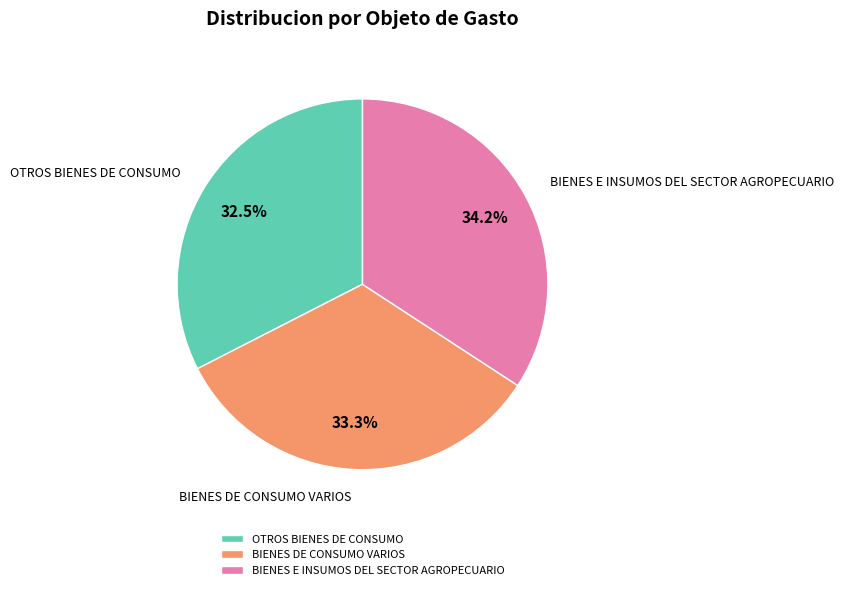

Which category has the biggest portion of the pie?

BIENES E INSUMOS DEL SECTOR AGROPECUARIO